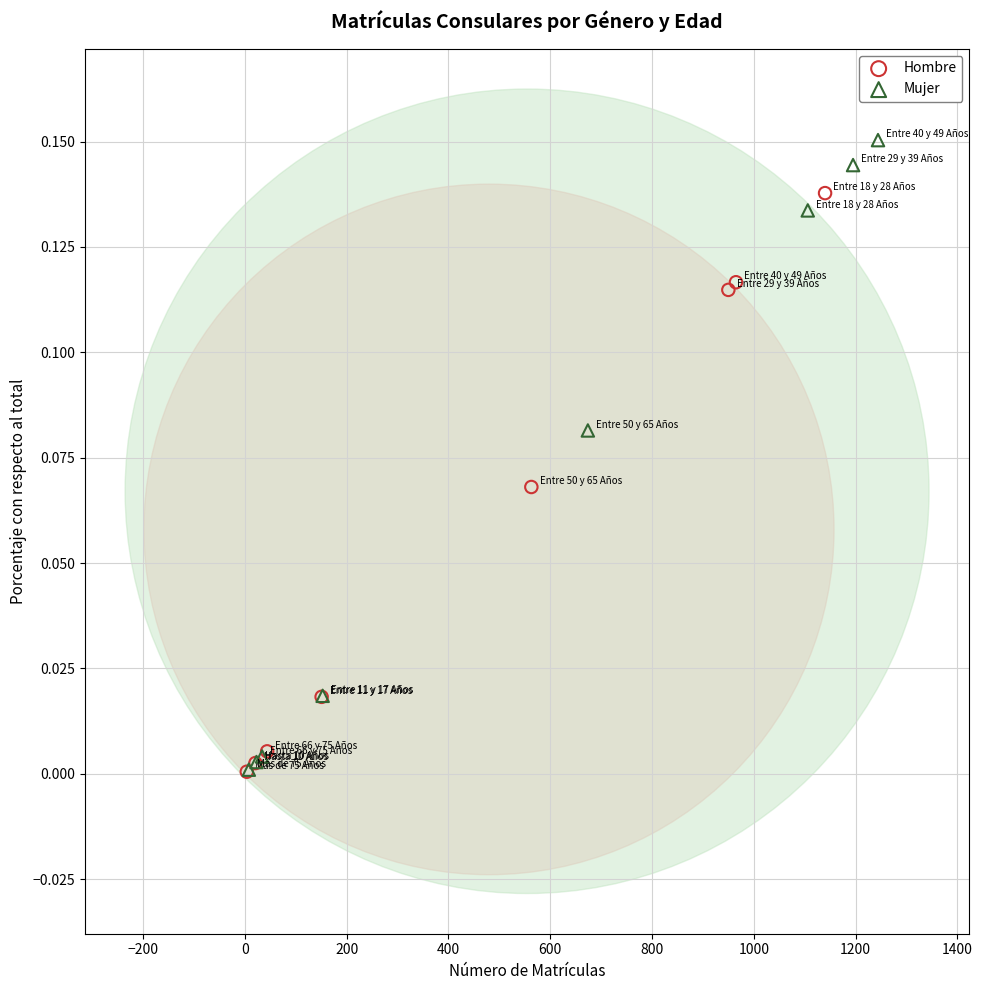

Which series reaches the maximum Y coordinate?

Mujer